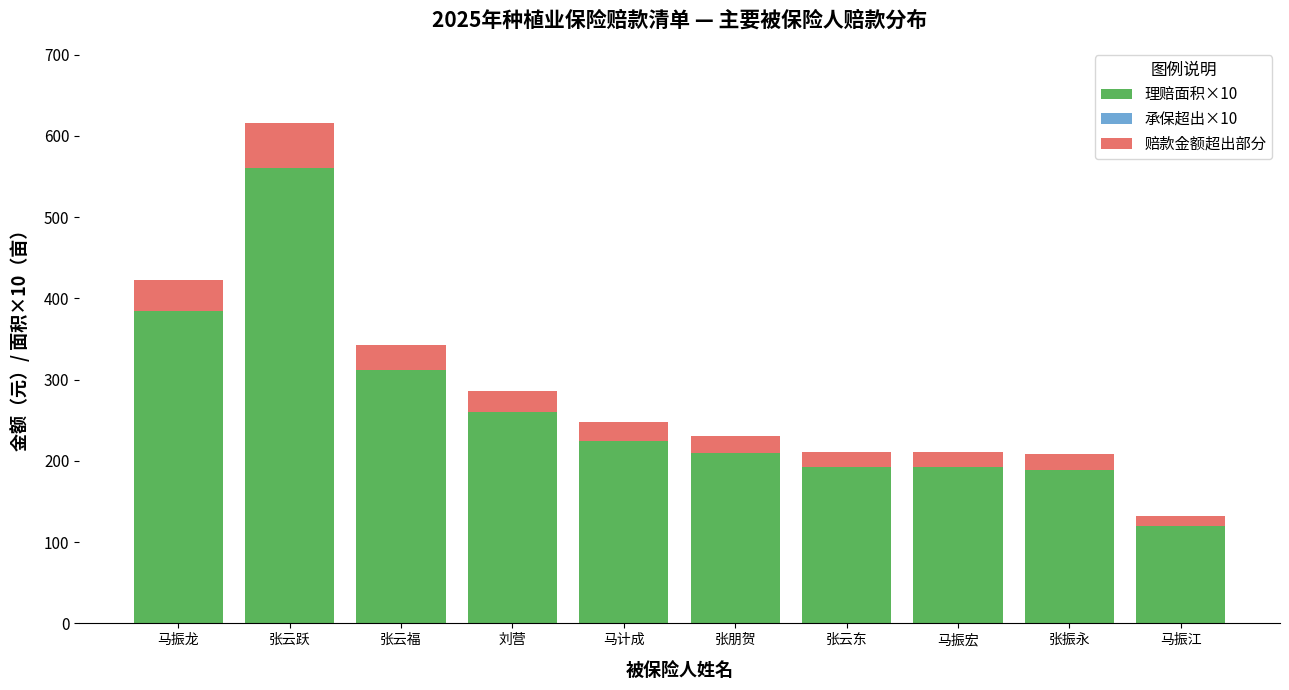

Reading left to right, list the values for the 理赔面积×10 series.

384.0	560.0	312.0	260.0	225.0	210.0	192.0	192.0	189.0	120.2